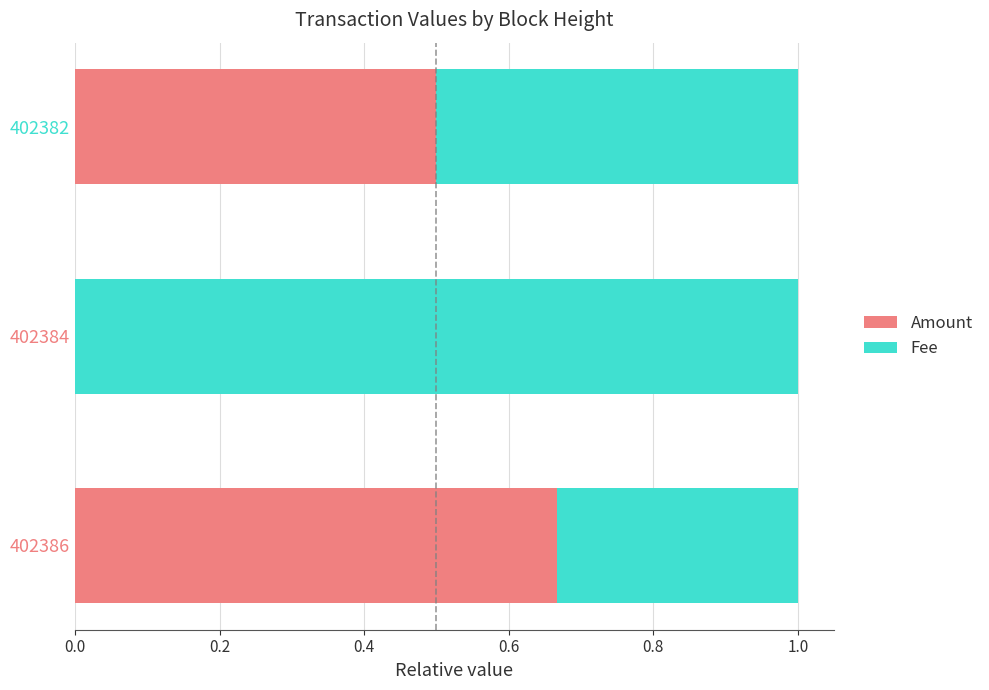

The value of Amount at 402382 is 0.5. True or false?

True